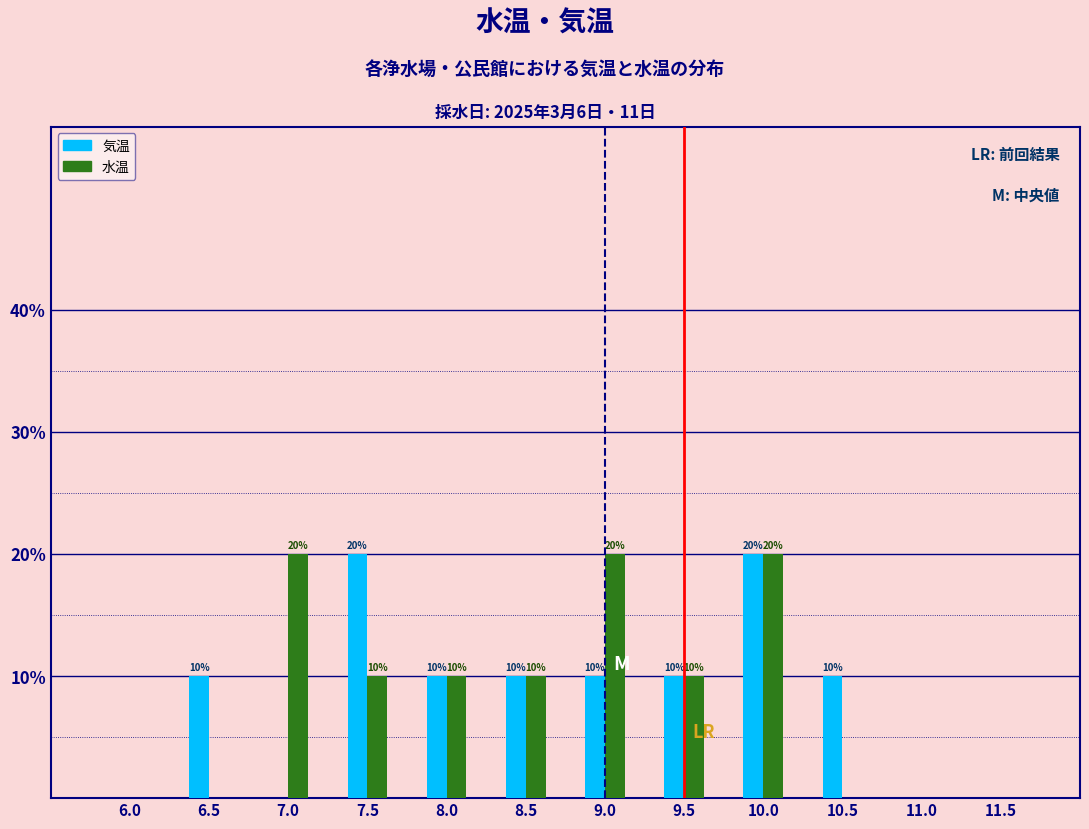

Reading right to left, transcribe all the data shown in this chart.

気温: 11.5=0	11.0=0	10.5=10	10.0=20	9.5=10	9.0=10	8.5=10	8.0=10	7.5=20	7.0=0	6.5=10	6.0=0
水温: 11.5=0	11.0=0	10.5=0	10.0=20	9.5=10	9.0=20	8.5=10	8.0=10	7.5=10	7.0=20	6.5=0	6.0=0